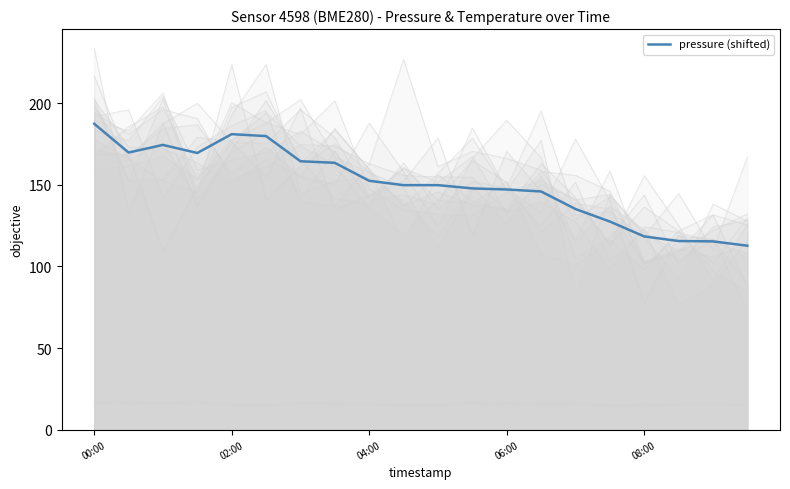

The pressure (shifted) series shows 187.3 at 00:00. True or false?

True